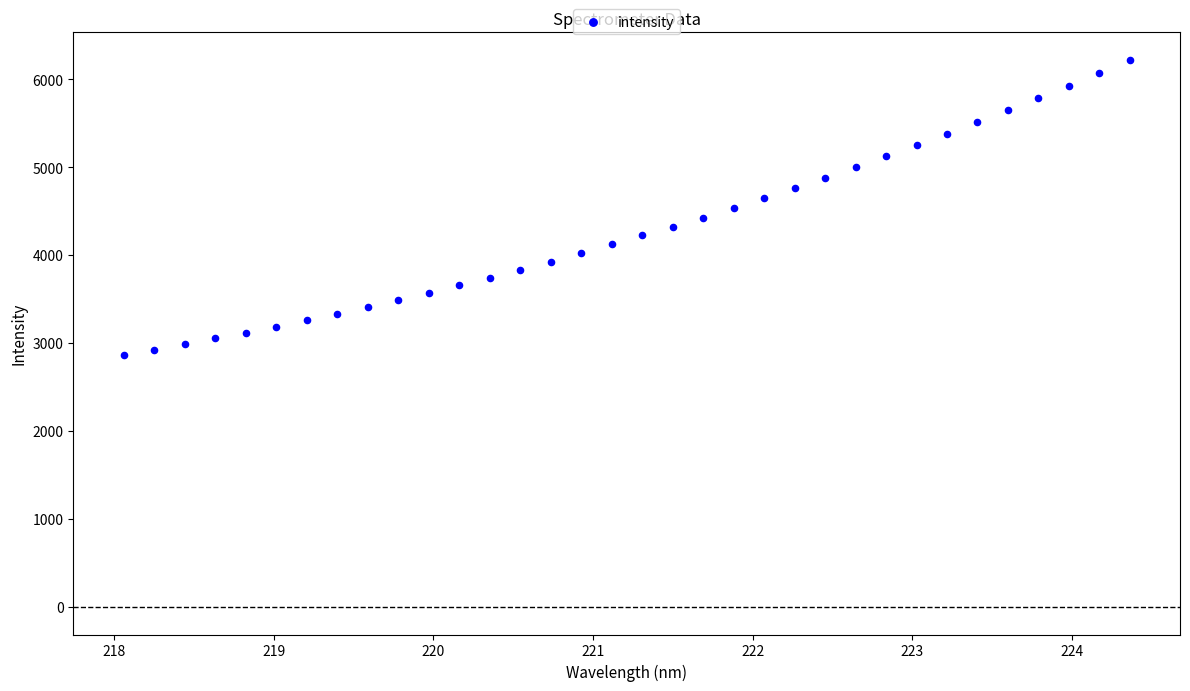

What is the range of Y values (max minus min)?

3356.3